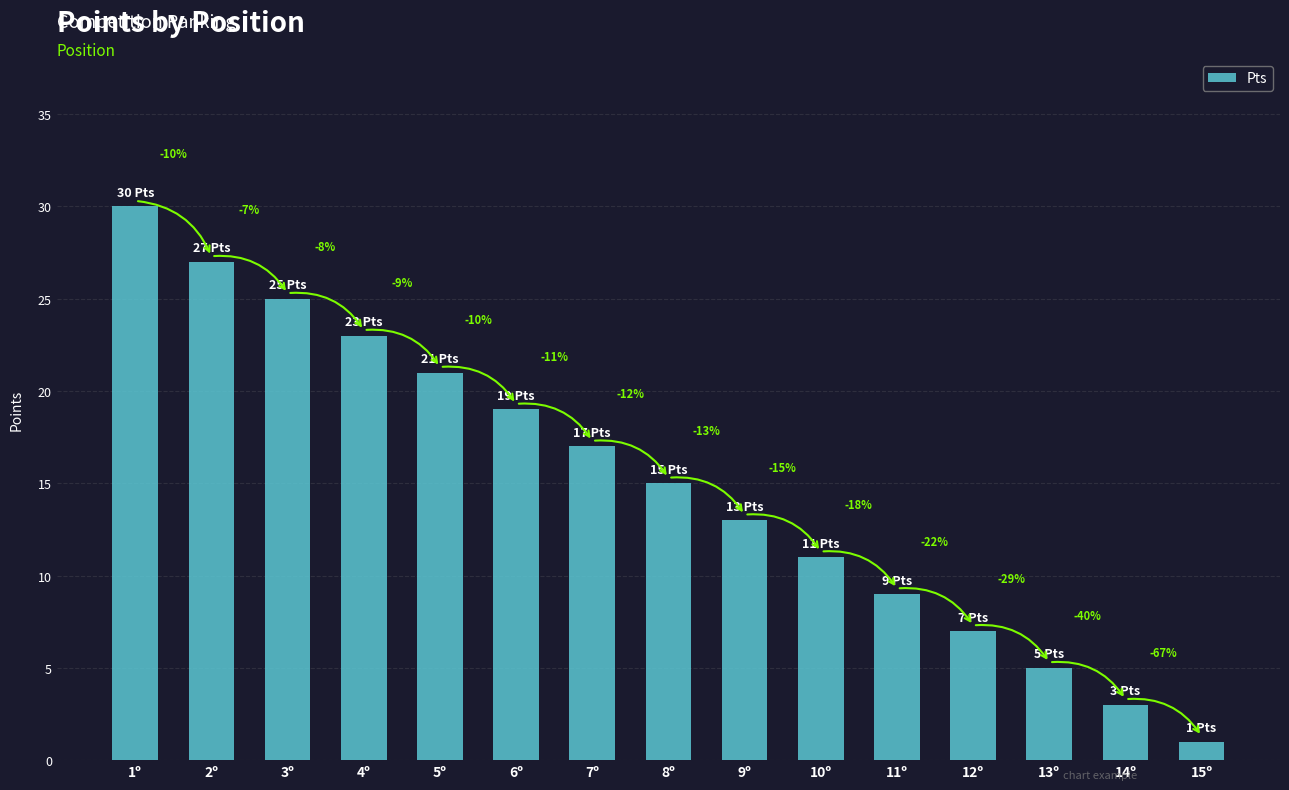

What is the ratio of the value at 8º to the value at 5º?

0.7